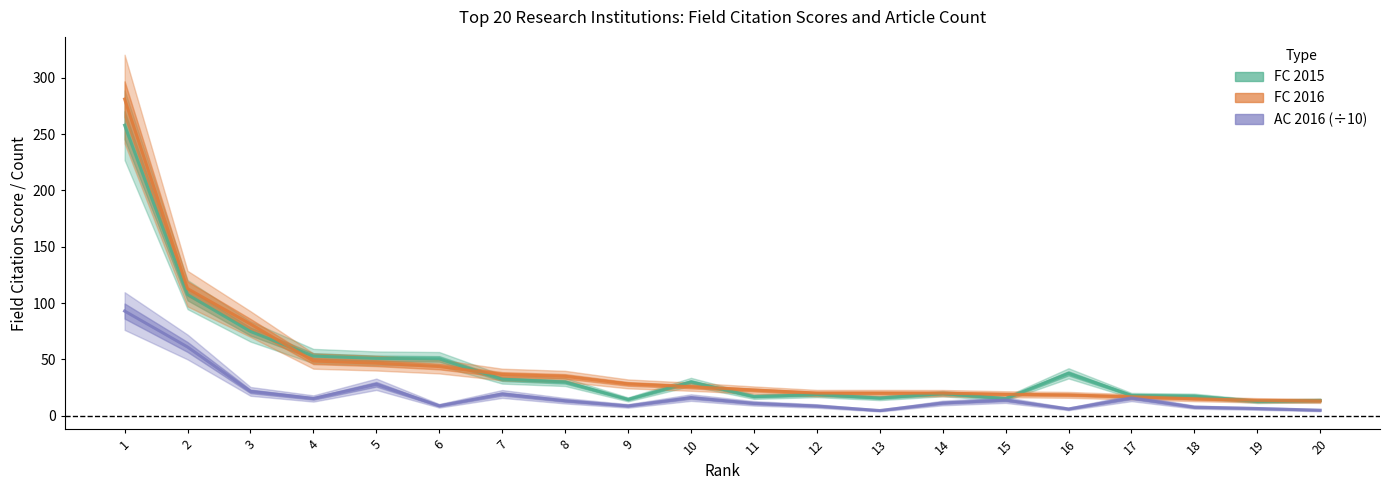

What is the spread (max minus min) of values at 16?

31.6